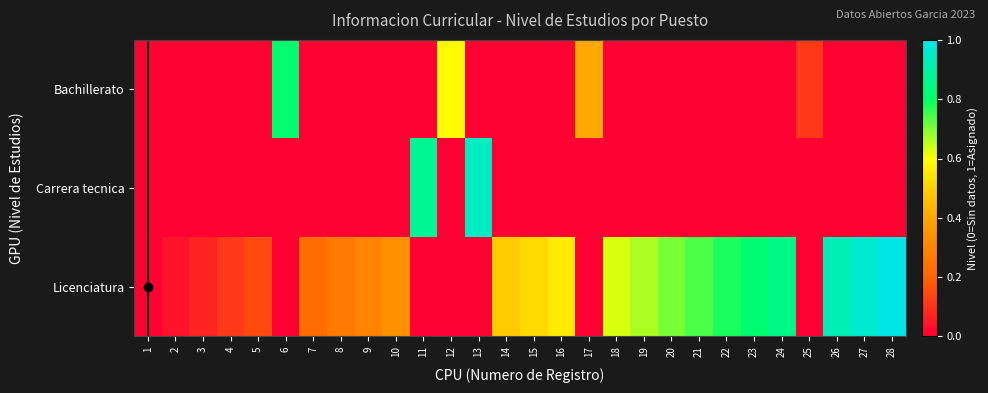

At how many categories does at least one series exceed 0?

27